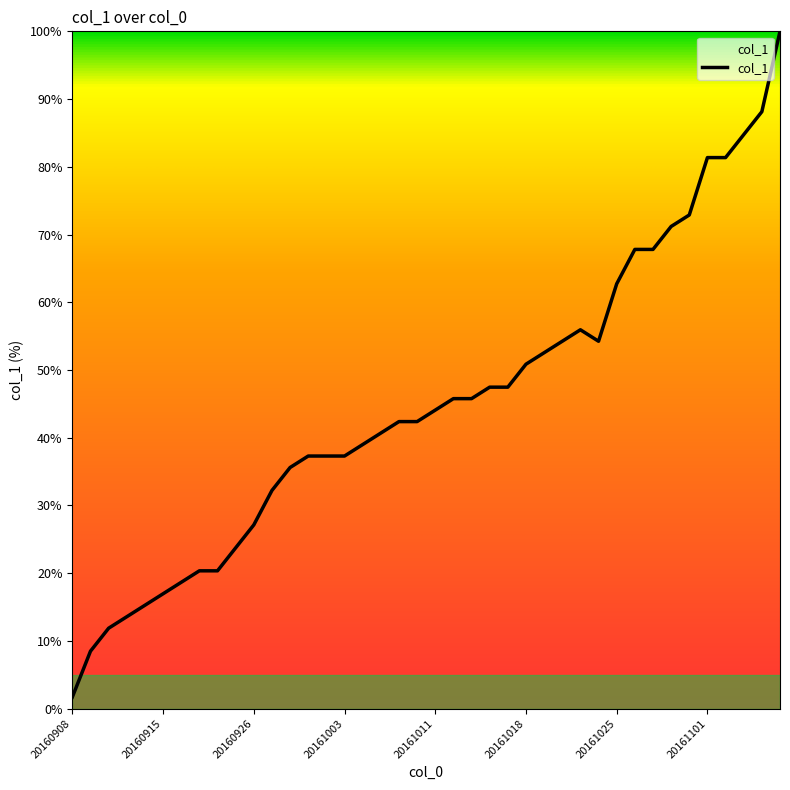

What is the difference between the maximum and minimum values?

98.3